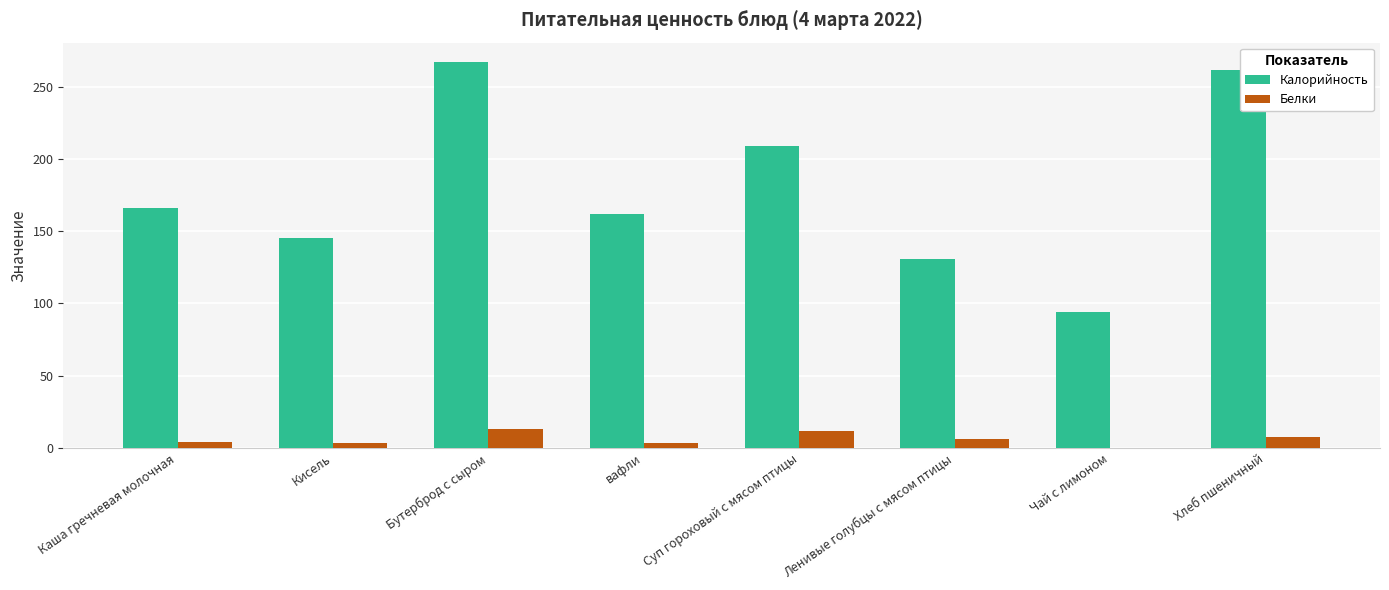

Which series has the largest total across all categories?

Калорийность